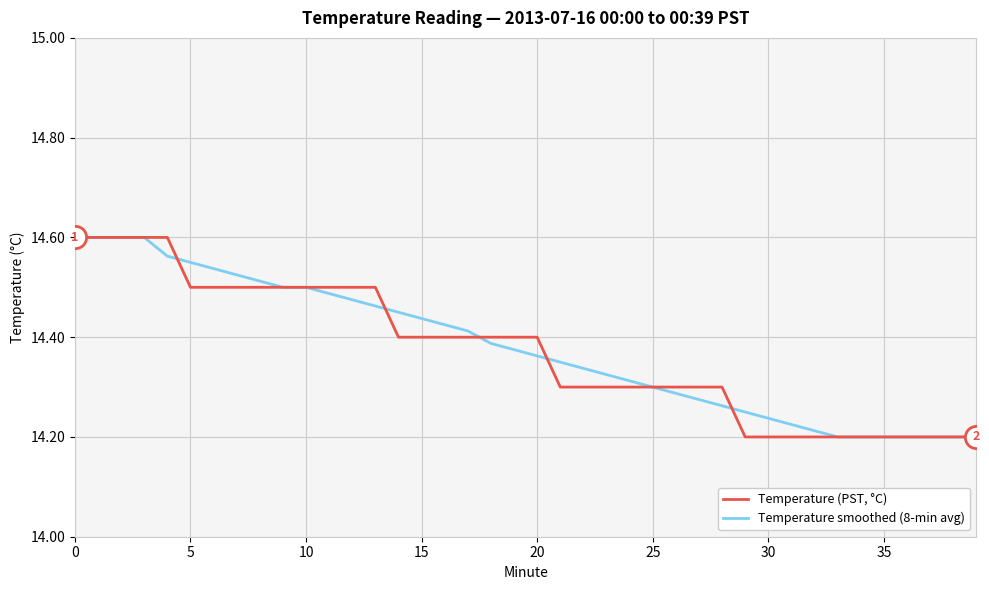

List the series in order of their overall mean, lowest first.

Temperature (PST, °C), Temperature smoothed (8-min avg)